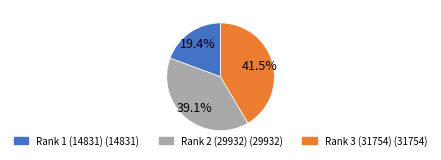

Is Rank 3 (31754) the majority of the pie?

No